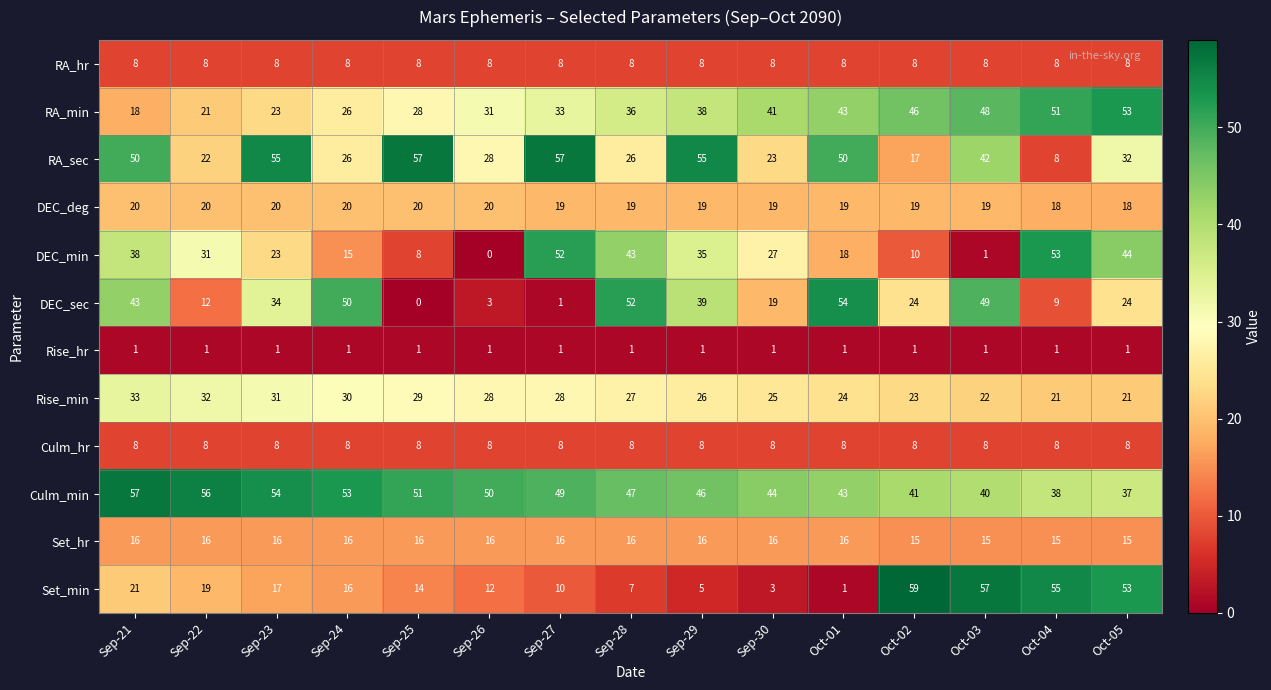

Which label corresponds to the largest value in the chart?

Oct-02